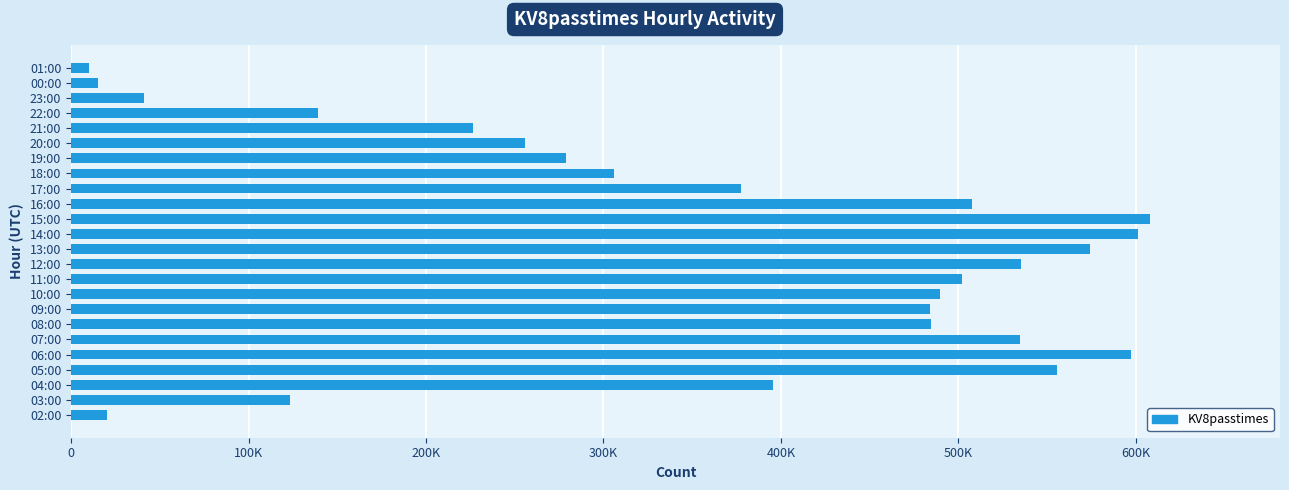

Does the chart contain any negative values?

No